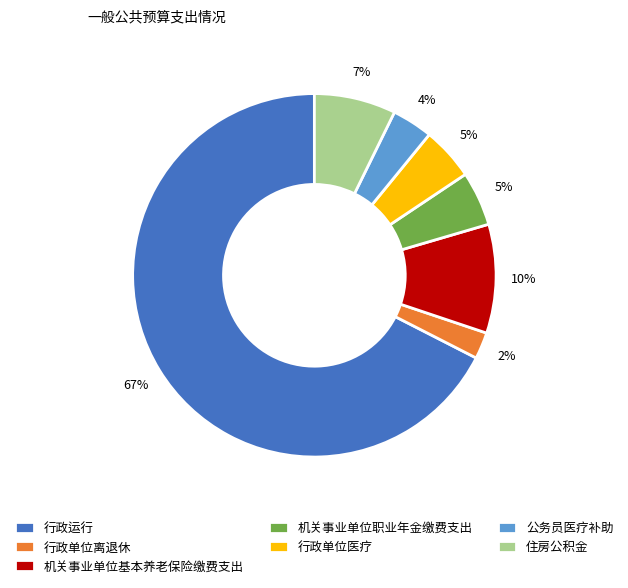

Do 公务员医疗补助 and 机关事业单位职业年金缴费支出 together represent more than half of the pie?

No